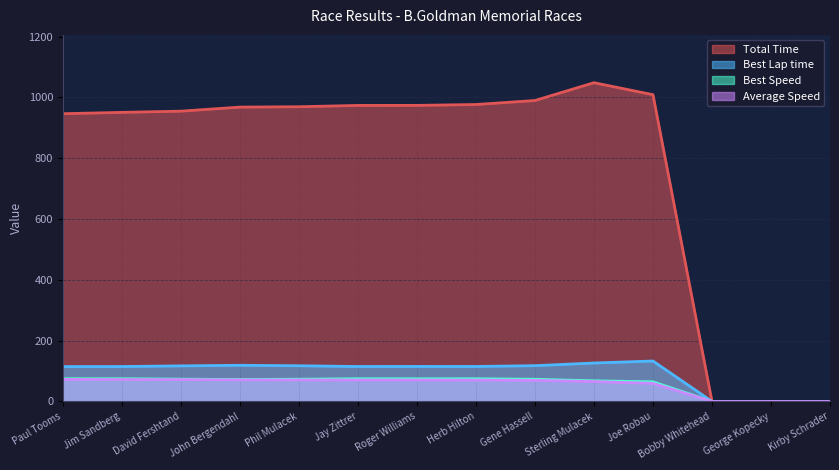

What position from the right is Kirby Schrader?

1